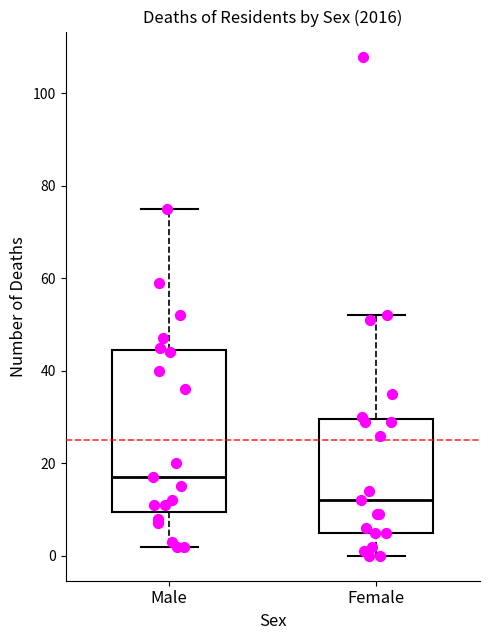

Reading left to right, transcribe this box plot: for each box, give where its median line is, the range the box spans, and where its two whiskers end, as read against the y-axis. The values are not printed on the chart, so give them approximately, as read against the axis.

Male: median 18, box 10 to 44, whiskers 2 to 76
Female: median 12, box 6 to 30, whiskers 0 to 52